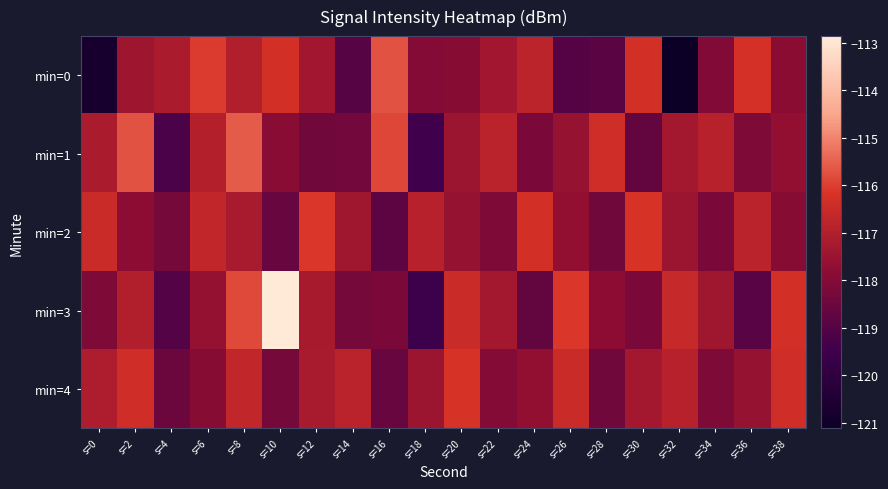

Which label corresponds to the largest value in the chart?

s=10